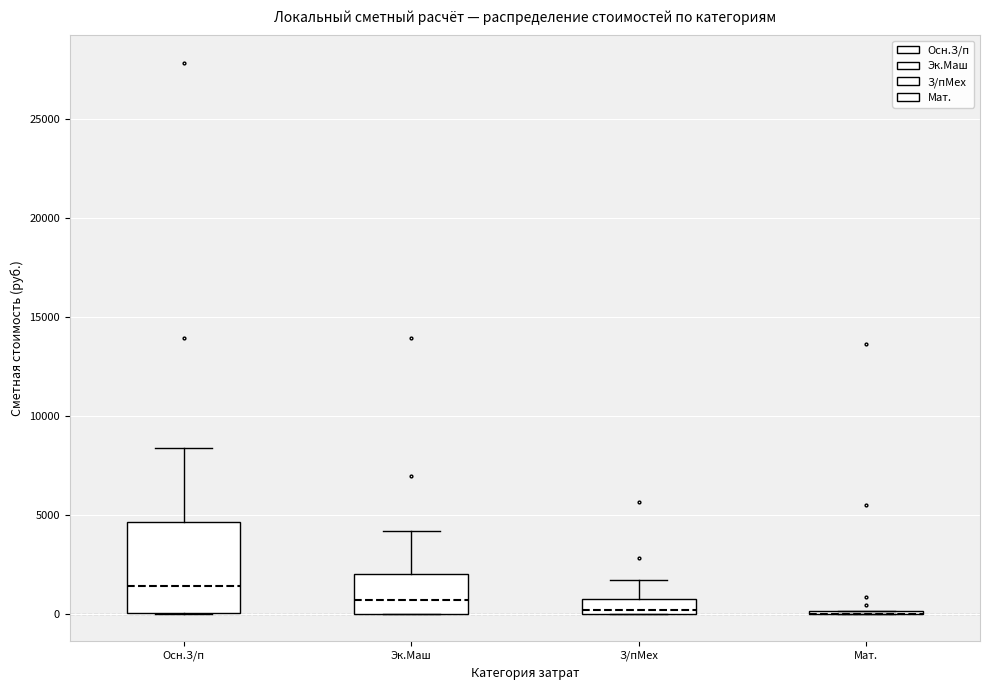

Comparing the boxes themselves (not the whiskers), which one is the tallest?

Осн.З/п